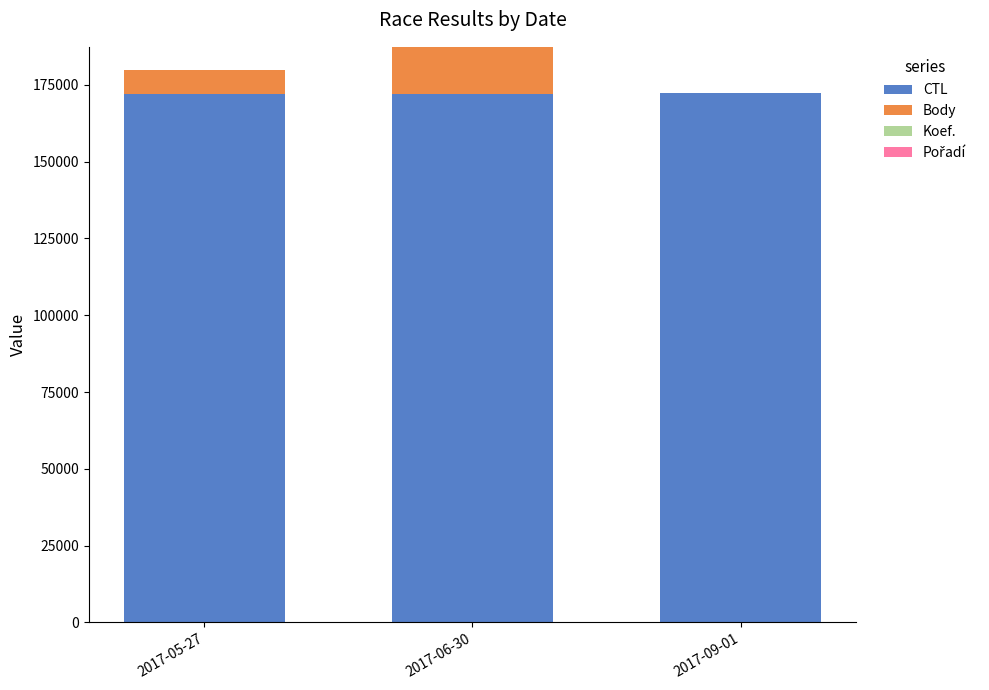

The value of CTL at 2017-06-30 is 172003. True or false?

True